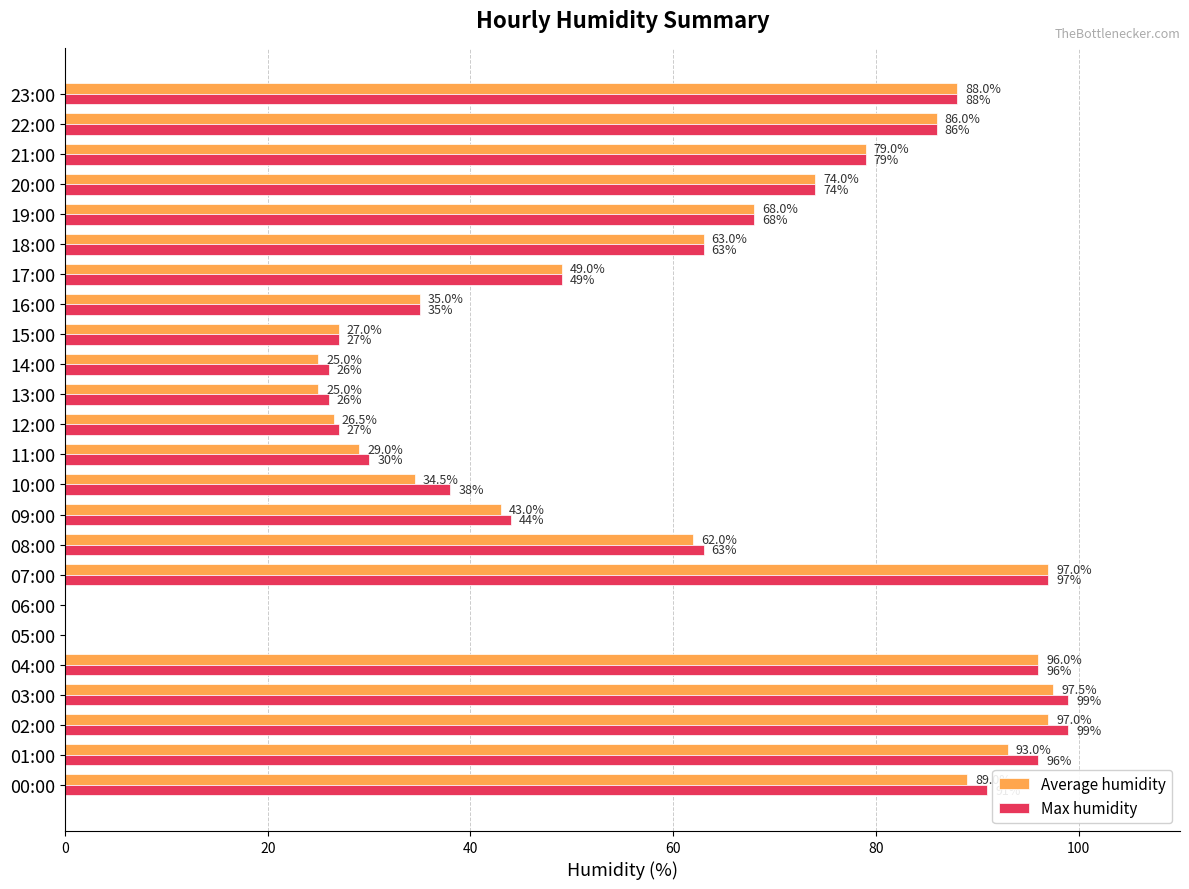

Which series has the largest total across all categories?

Max humidity